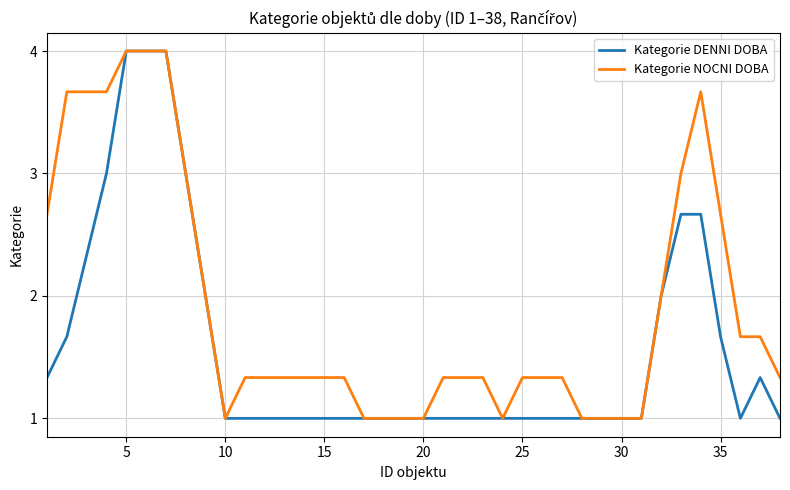

List the series in order of their overall mean, lowest first.

Kategorie DENNI DOBA, Kategorie NOCNI DOBA